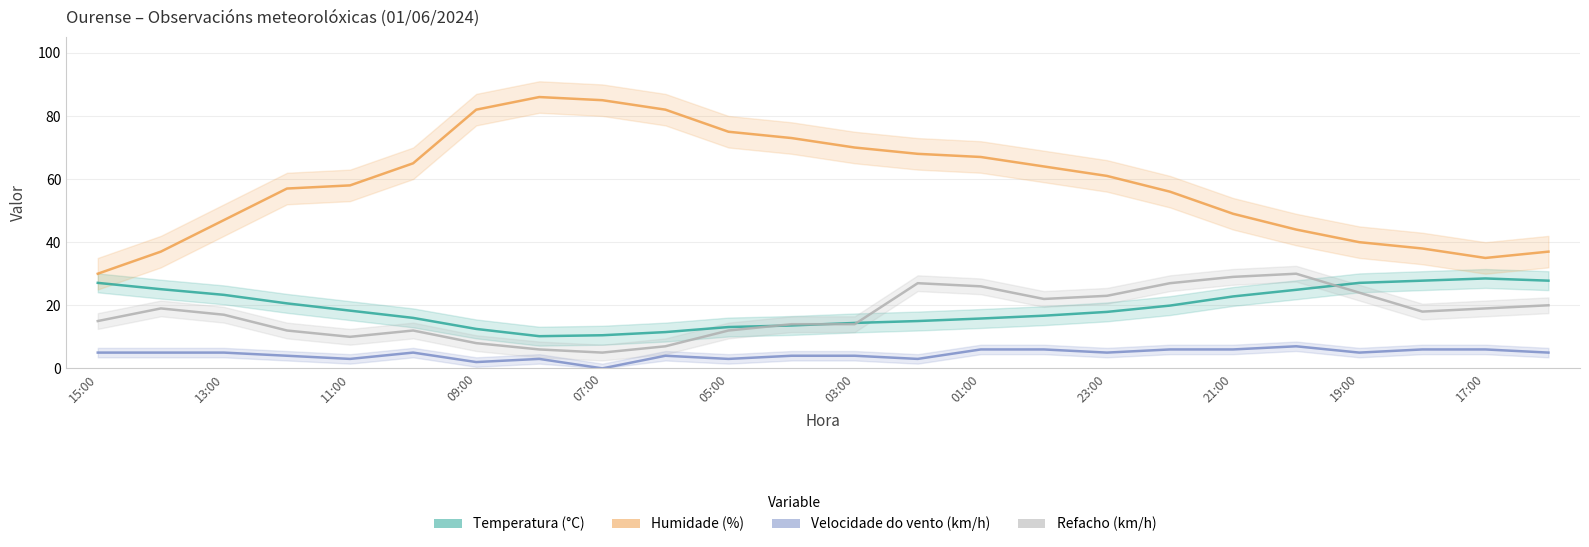

At which category is the sum across all series the highest?

01:00